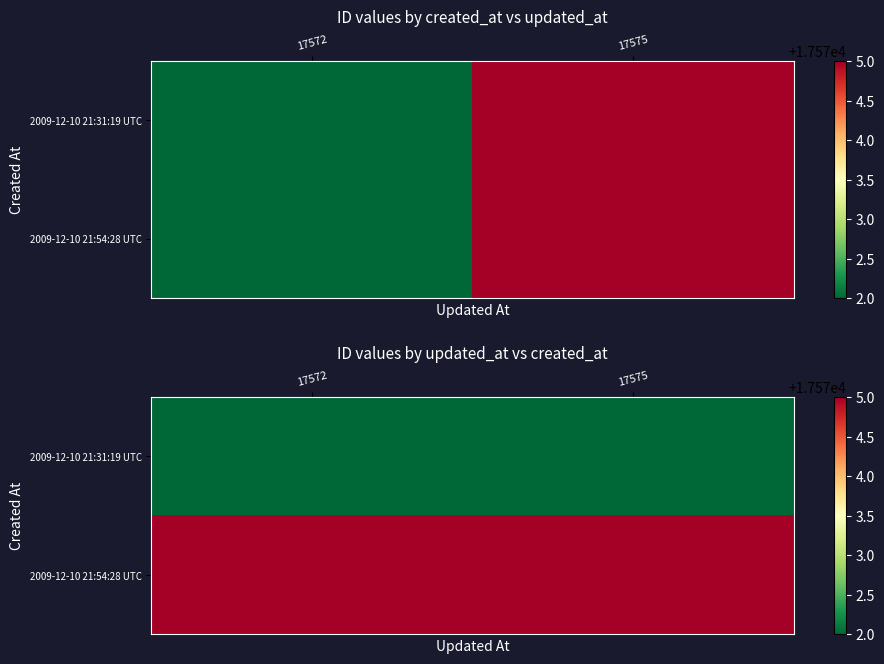

What is the difference between the highest and lowest values at 17575?

3